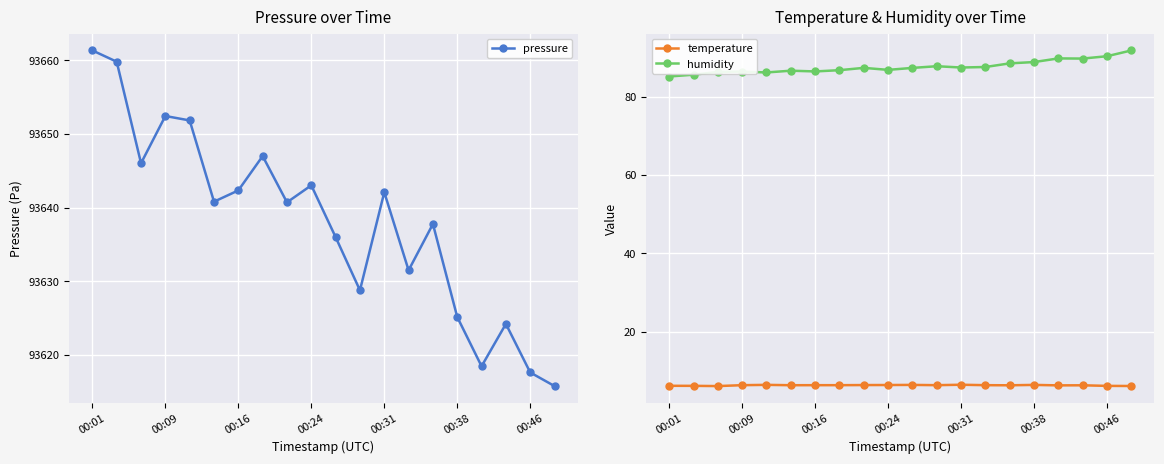

How many interior local valleys does the temperature series have?

5